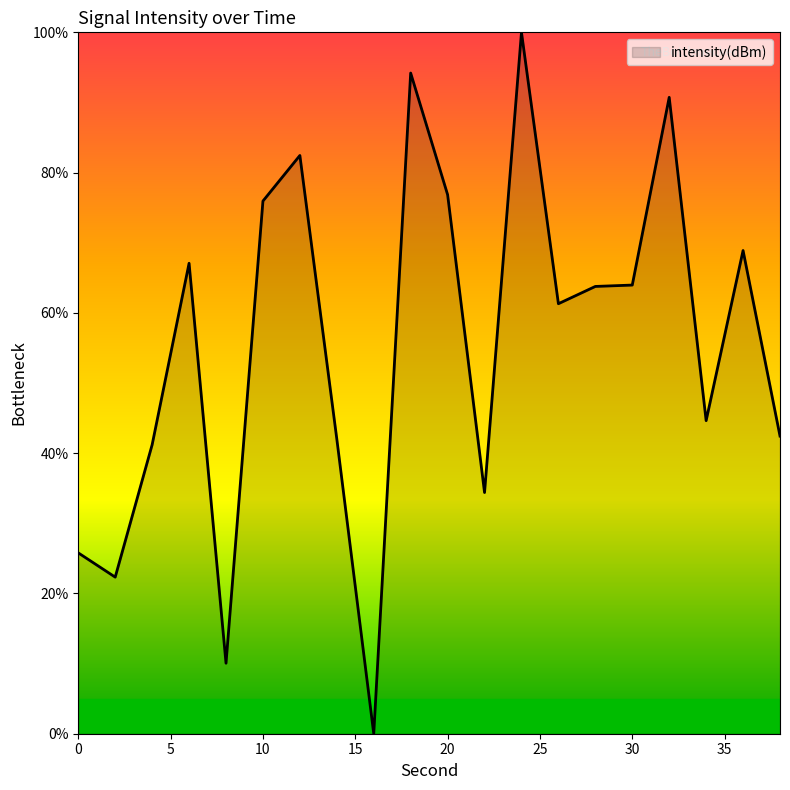

What is the greatest value displayed?

100.0